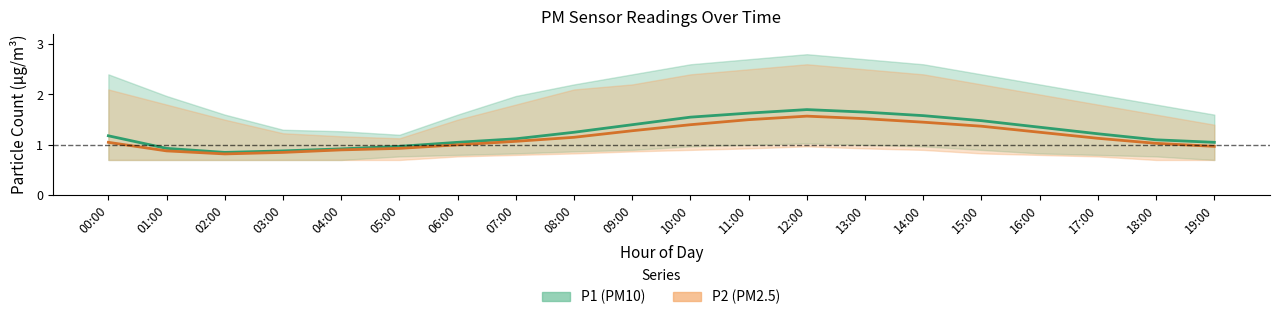

Reading left to right, transcribe all the data shown in this chart.

P1 (PM10) mean: 00:00=1.2	01:00=0.9	02:00=0.8	03:00=0.9	04:00=0.9	05:00=1.0	06:00=1.1	07:00=1.1	08:00=1.2	09:00=1.4	10:00=1.6	11:00=1.6	12:00=1.7	13:00=1.6	14:00=1.6	15:00=1.5	16:00=1.4	17:00=1.2	18:00=1.1	19:00=1.1
P2 (PM2.5) mean: 00:00=1.1	01:00=0.9	02:00=0.8	03:00=0.8	04:00=0.9	05:00=0.9	06:00=1.0	07:00=1.1	08:00=1.1	09:00=1.3	10:00=1.4	11:00=1.5	12:00=1.6	13:00=1.5	14:00=1.4	15:00=1.4	16:00=1.2	17:00=1.1	18:00=1.0	19:00=1.0